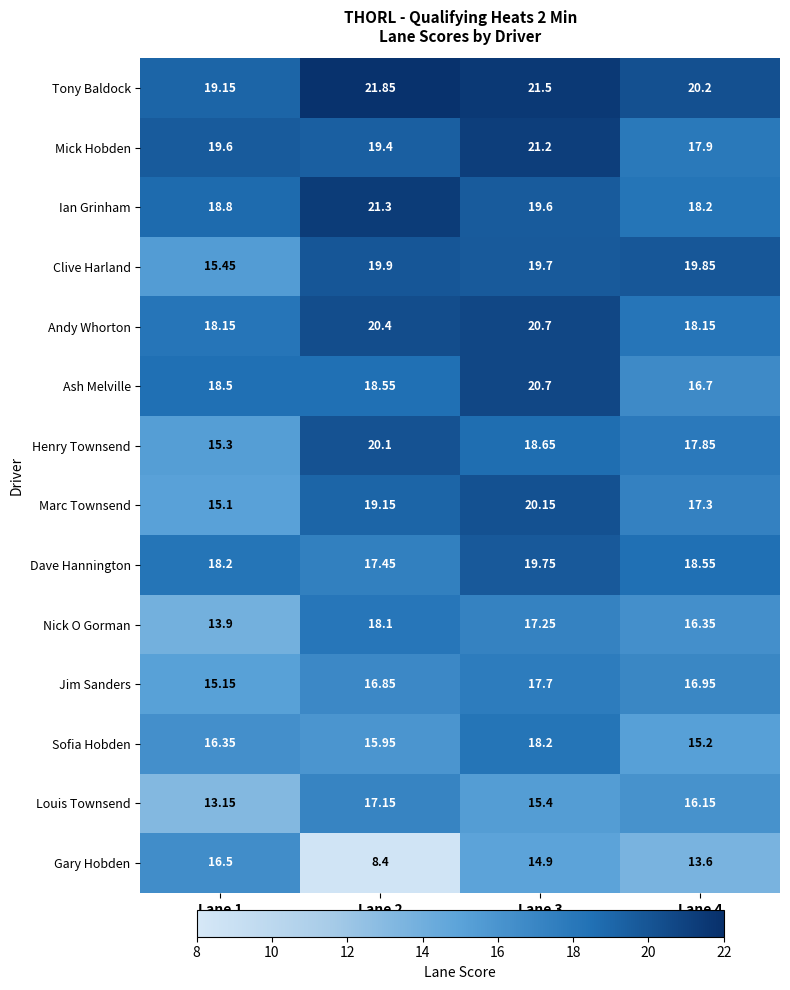

Which series has the largest range (max minus min)?

Gary Hobden